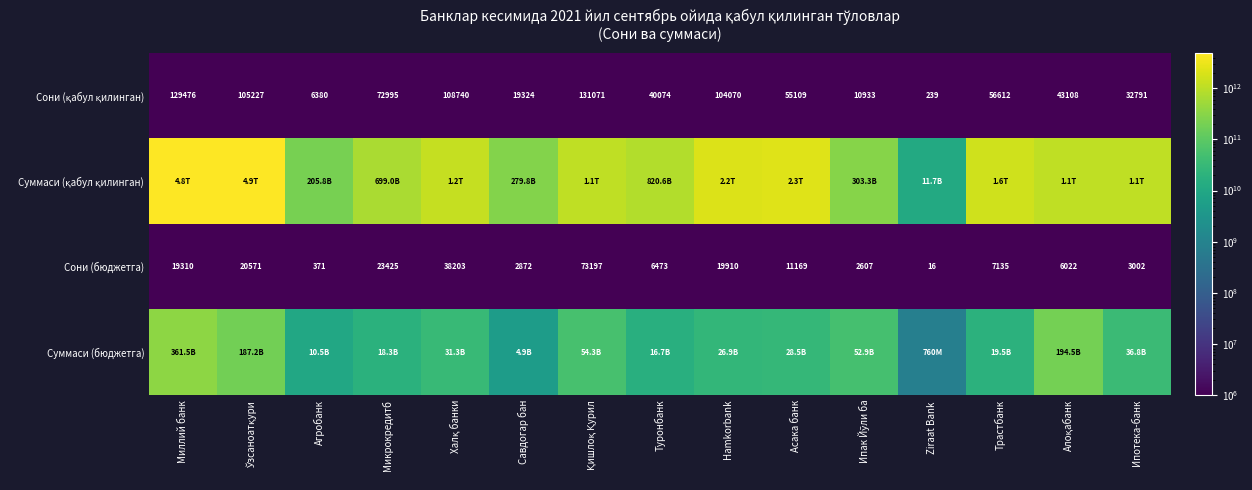

True or false: Сони (бюджетга) has a value of 4194 at Hamkorbank.

False